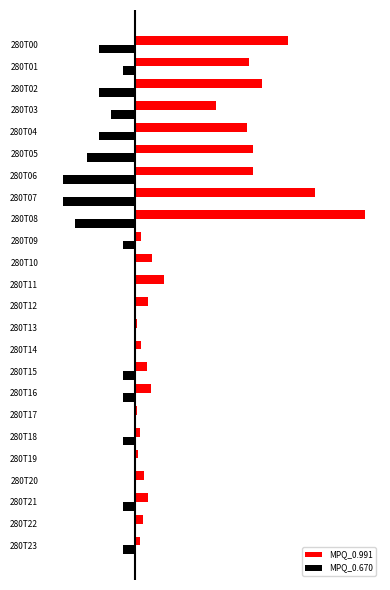

What are all the series names shown in the legend?

MPQ_0.991, MPQ_0.670